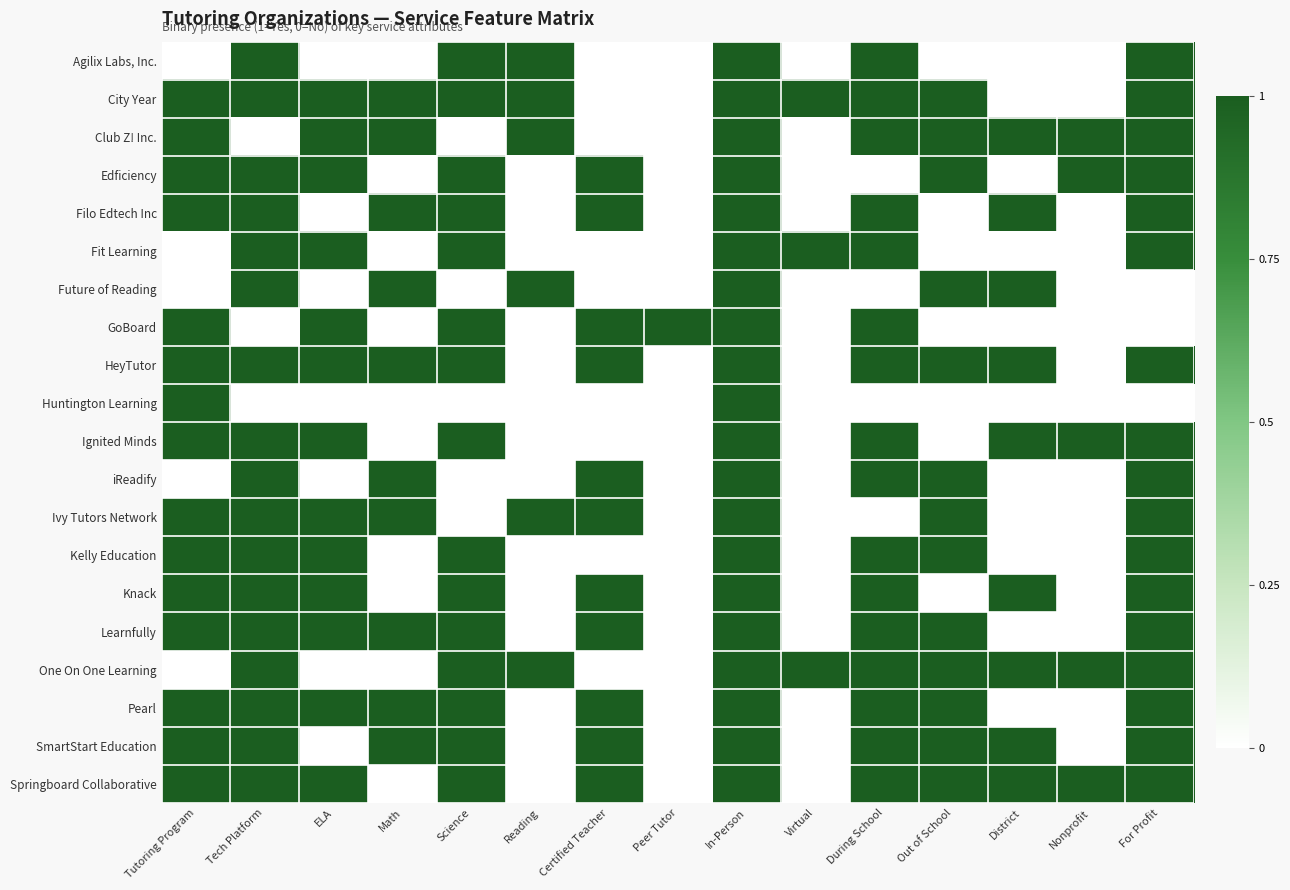

Reading left to right, list all the values displayed in this chart.

Agilix Labs, Inc.: Tutoring Program=0	Tech Platform=1	ELA=0	Math=0	Science=1	Reading=1	Certified Teacher=0	Peer Tutor=0	In-Person=1	Virtual=0	During School=1	Out of School=0	District=0	Nonprofit=0	For Profit=1
City Year: Tutoring Program=1	Tech Platform=1	ELA=1	Math=1	Science=1	Reading=1	Certified Teacher=0	Peer Tutor=0	In-Person=1	Virtual=1	During School=1	Out of School=1	District=0	Nonprofit=0	For Profit=1
Club Z! Inc.: Tutoring Program=1	Tech Platform=0	ELA=1	Math=1	Science=0	Reading=1	Certified Teacher=0	Peer Tutor=0	In-Person=1	Virtual=0	During School=1	Out of School=1	District=1	Nonprofit=1	For Profit=1
Edficiency: Tutoring Program=1	Tech Platform=1	ELA=1	Math=0	Science=1	Reading=0	Certified Teacher=1	Peer Tutor=0	In-Person=1	Virtual=0	During School=0	Out of School=1	District=0	Nonprofit=1	For Profit=1
Filo Edtech Inc: Tutoring Program=1	Tech Platform=1	ELA=0	Math=1	Science=1	Reading=0	Certified Teacher=1	Peer Tutor=0	In-Person=1	Virtual=0	During School=1	Out of School=0	District=1	Nonprofit=0	For Profit=1
Fit Learning: Tutoring Program=0	Tech Platform=1	ELA=1	Math=0	Science=1	Reading=0	Certified Teacher=0	Peer Tutor=0	In-Person=1	Virtual=1	During School=1	Out of School=0	District=0	Nonprofit=0	For Profit=1
Future of Reading: Tutoring Program=0	Tech Platform=1	ELA=0	Math=1	Science=0	Reading=1	Certified Teacher=0	Peer Tutor=0	In-Person=1	Virtual=0	During School=0	Out of School=1	District=1	Nonprofit=0	For Profit=0
GoBoard: Tutoring Program=1	Tech Platform=0	ELA=1	Math=0	Science=1	Reading=0	Certified Teacher=1	Peer Tutor=1	In-Person=1	Virtual=0	During School=1	Out of School=0	District=0	Nonprofit=0	For Profit=0
HeyTutor: Tutoring Program=1	Tech Platform=1	ELA=1	Math=1	Science=1	Reading=0	Certified Teacher=1	Peer Tutor=0	In-Person=1	Virtual=0	During School=1	Out of School=1	District=1	Nonprofit=0	For Profit=1
Huntington Learning: Tutoring Program=1	Tech Platform=0	ELA=0	Math=0	Science=0	Reading=0	Certified Teacher=0	Peer Tutor=0	In-Person=1	Virtual=0	During School=0	Out of School=0	District=0	Nonprofit=0	For Profit=0
Ignited Minds: Tutoring Program=1	Tech Platform=1	ELA=1	Math=0	Science=1	Reading=0	Certified Teacher=0	Peer Tutor=0	In-Person=1	Virtual=0	During School=1	Out of School=0	District=1	Nonprofit=1	For Profit=1
iReadify: Tutoring Program=0	Tech Platform=1	ELA=0	Math=1	Science=0	Reading=0	Certified Teacher=1	Peer Tutor=0	In-Person=1	Virtual=0	During School=1	Out of School=1	District=0	Nonprofit=0	For Profit=1
Ivy Tutors Network: Tutoring Program=1	Tech Platform=1	ELA=1	Math=1	Science=0	Reading=1	Certified Teacher=1	Peer Tutor=0	In-Person=1	Virtual=0	During School=0	Out of School=1	District=0	Nonprofit=0	For Profit=1
Kelly Education: Tutoring Program=1	Tech Platform=1	ELA=1	Math=0	Science=1	Reading=0	Certified Teacher=0	Peer Tutor=0	In-Person=1	Virtual=0	During School=1	Out of School=1	District=0	Nonprofit=0	For Profit=1
Knack: Tutoring Program=1	Tech Platform=1	ELA=1	Math=0	Science=1	Reading=0	Certified Teacher=1	Peer Tutor=0	In-Person=1	Virtual=0	During School=1	Out of School=0	District=1	Nonprofit=0	For Profit=1
Learnfully: Tutoring Program=1	Tech Platform=1	ELA=1	Math=1	Science=1	Reading=0	Certified Teacher=1	Peer Tutor=0	In-Person=1	Virtual=0	During School=1	Out of School=1	District=0	Nonprofit=0	For Profit=1
One On One Learning: Tutoring Program=0	Tech Platform=1	ELA=0	Math=0	Science=1	Reading=1	Certified Teacher=0	Peer Tutor=0	In-Person=1	Virtual=1	During School=1	Out of School=1	District=1	Nonprofit=1	For Profit=1
Pearl: Tutoring Program=1	Tech Platform=1	ELA=1	Math=1	Science=1	Reading=0	Certified Teacher=1	Peer Tutor=0	In-Person=1	Virtual=0	During School=1	Out of School=1	District=0	Nonprofit=0	For Profit=1
SmartStart Education: Tutoring Program=1	Tech Platform=1	ELA=0	Math=1	Science=1	Reading=0	Certified Teacher=1	Peer Tutor=0	In-Person=1	Virtual=0	During School=1	Out of School=1	District=1	Nonprofit=0	For Profit=1
Springboard Collaborative: Tutoring Program=1	Tech Platform=1	ELA=1	Math=0	Science=1	Reading=0	Certified Teacher=1	Peer Tutor=0	In-Person=1	Virtual=0	During School=1	Out of School=1	District=1	Nonprofit=1	For Profit=1